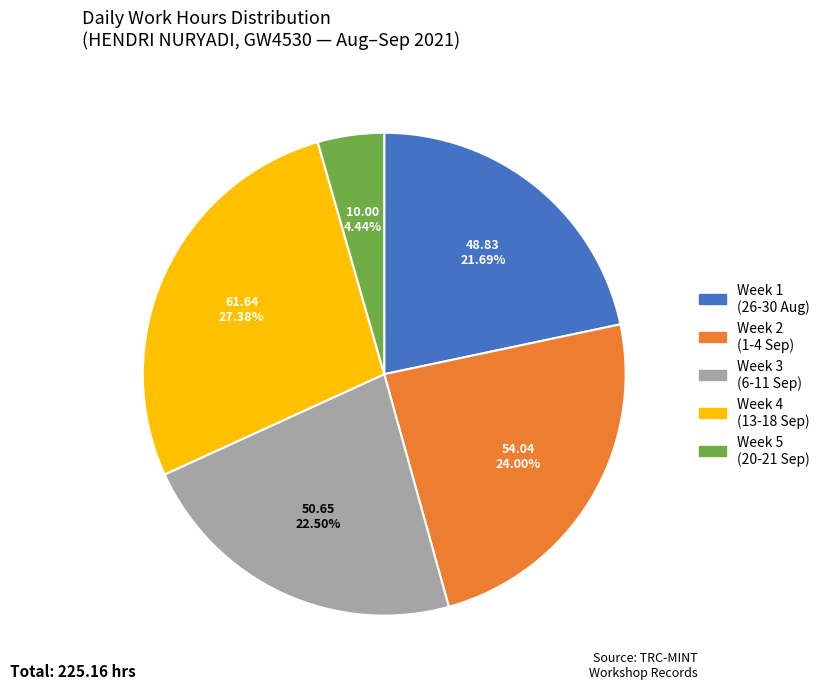

Is there any slice that represents more than half of the pie?

No